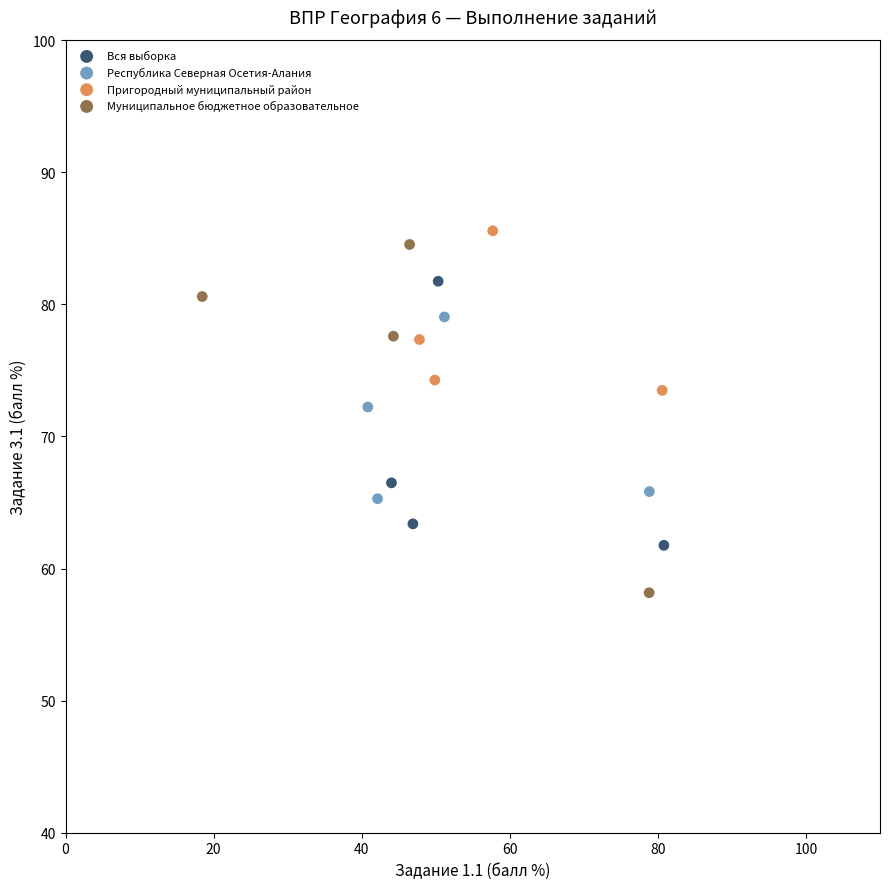

What are all the series names shown in the legend?

Вся выборка, Республика Северная Осетия-Алания, Пригородный муниципальный район, Муниципальное бюджетное образовательное